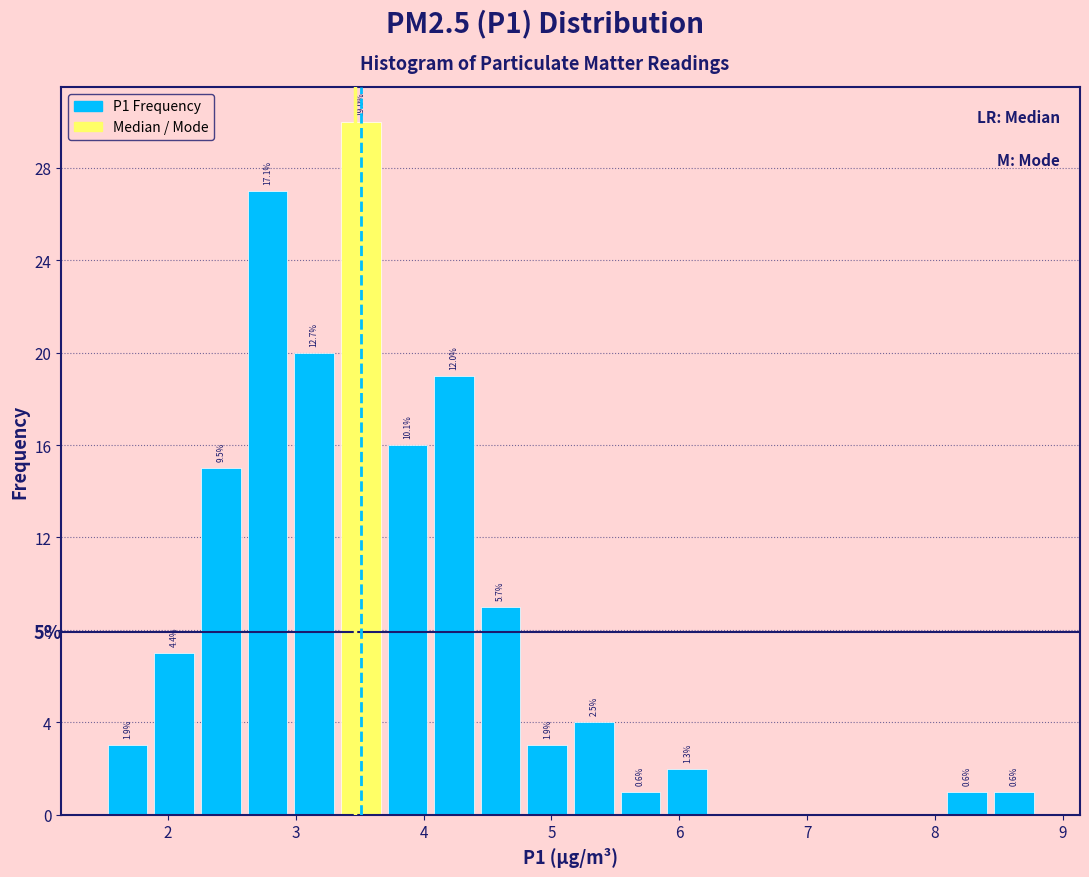

Read against the x-axis, roughly where is the centre of the tallest bar?

3.5